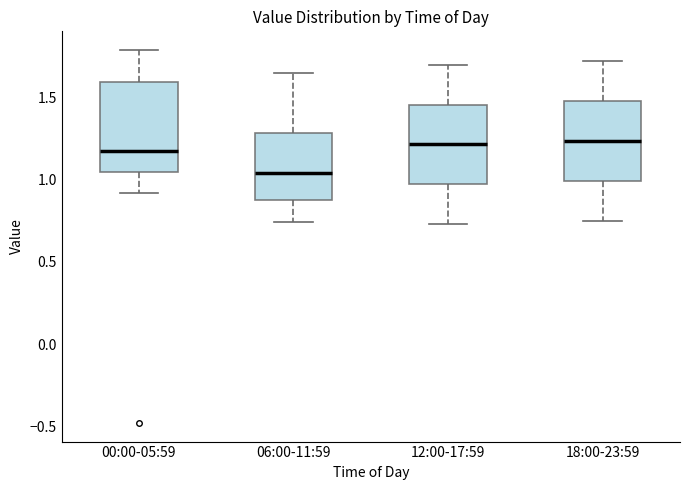

Which box's median line is the lowest?

06:00-11:59